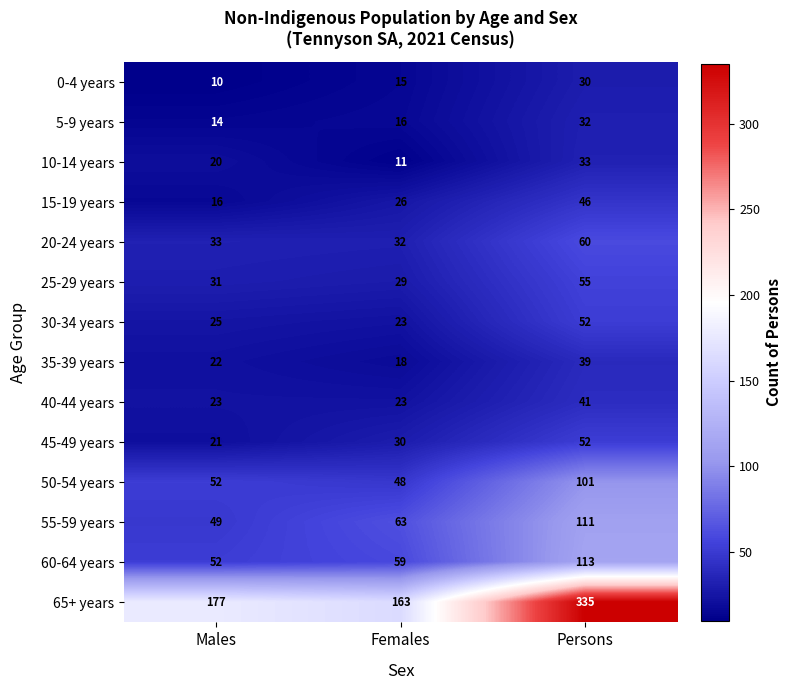

Which series has the largest total across all categories?

65+ years